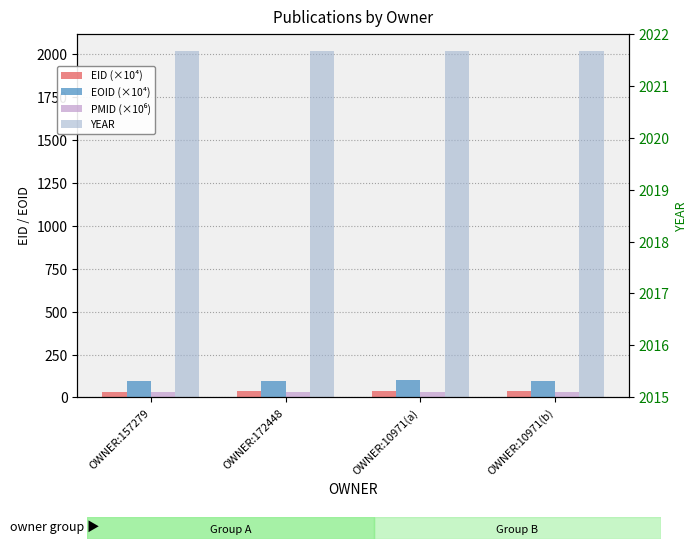

Rank the series at OWNER:157279 from lowest to highest value.

PMID (×10⁶), EID (×10⁴), EOID (×10⁴), YEAR